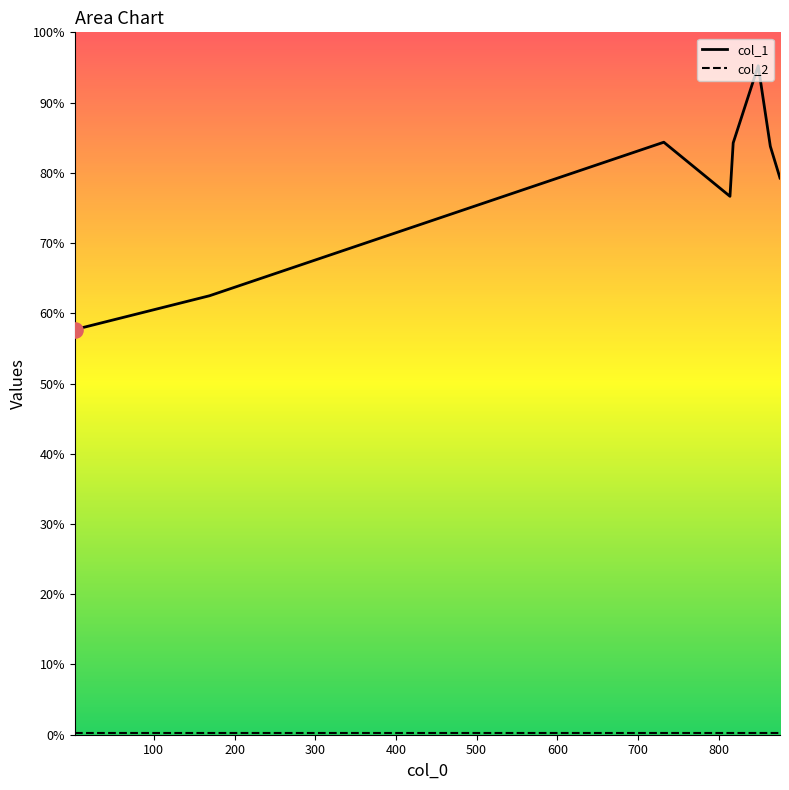

What are all the series names shown in the legend?

col_1, col_2